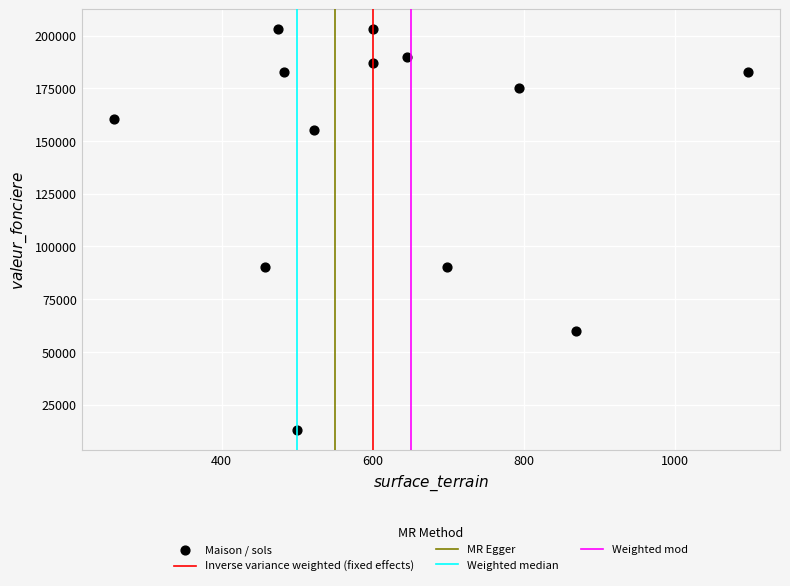

What is the range of Y values (max minus min)?

190000